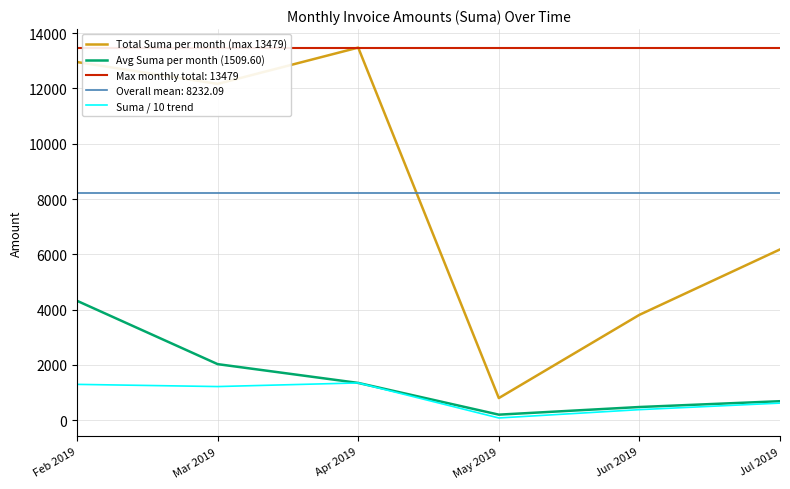

Reading right to left, what are all the values shown in this chart?

Total Suma per month (max 13479): 6178.1	3811.4	800.0	13479.4	12166.7	12956.9
Avg Suma per month (1509.60): 686.5	476.4	200.0	1347.9	2027.8	4319.0
Suma / 10 trend: 617.8	381.1	80.0	1347.9	1216.7	1295.7